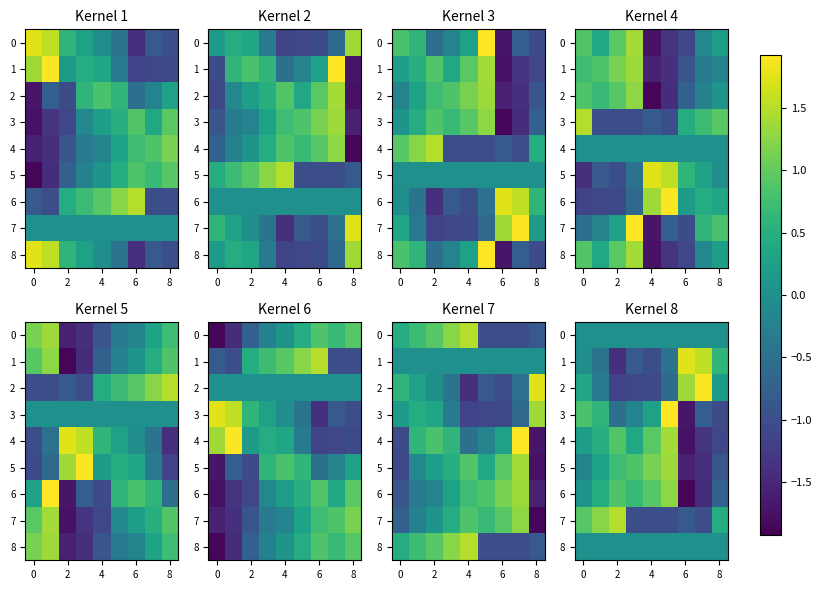

How many values in row_1 are below zero?

6